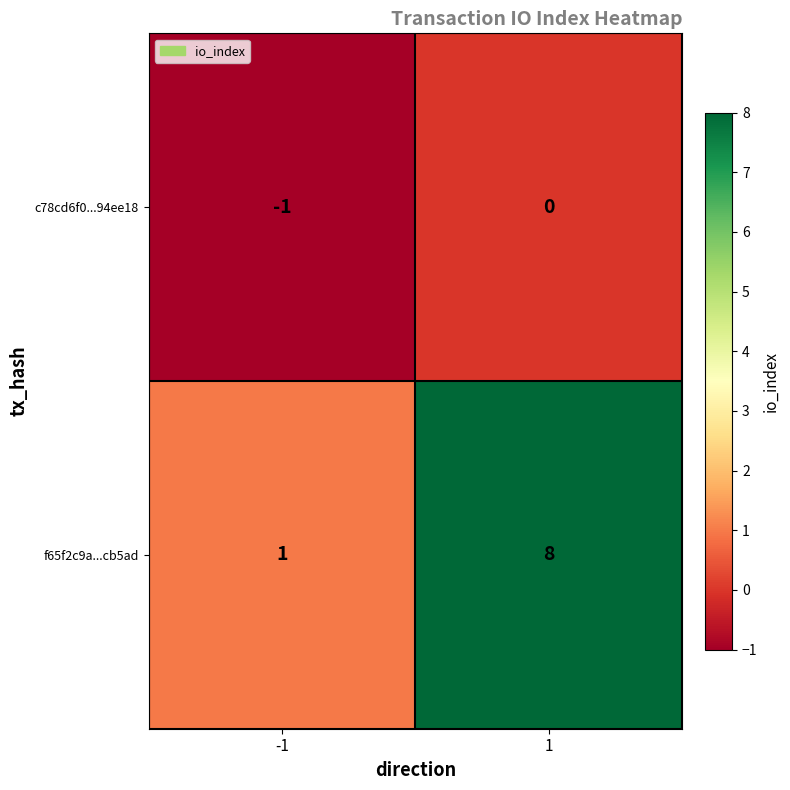

Which series has the largest total across all categories?

f65f2c9a...cb5ad